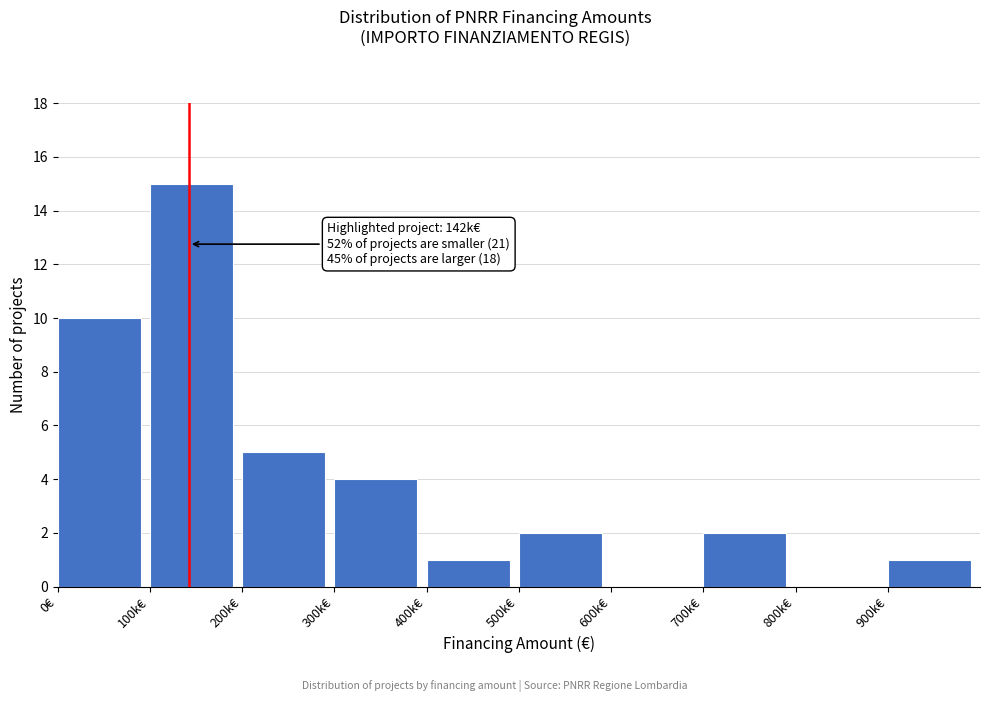

Reading left to right, what are all the values shown in this chart?

0€=10	100k€=15	200k€=5	300k€=4	400k€=1	500k€=2	600k€=0	700k€=2	800k€=0	900k€=1